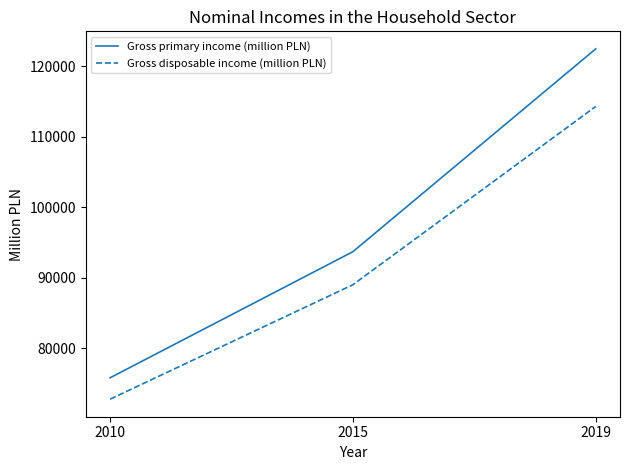

What is the sum of the Gross disposable income (million PLN) values at 2015 and 2010?

161845